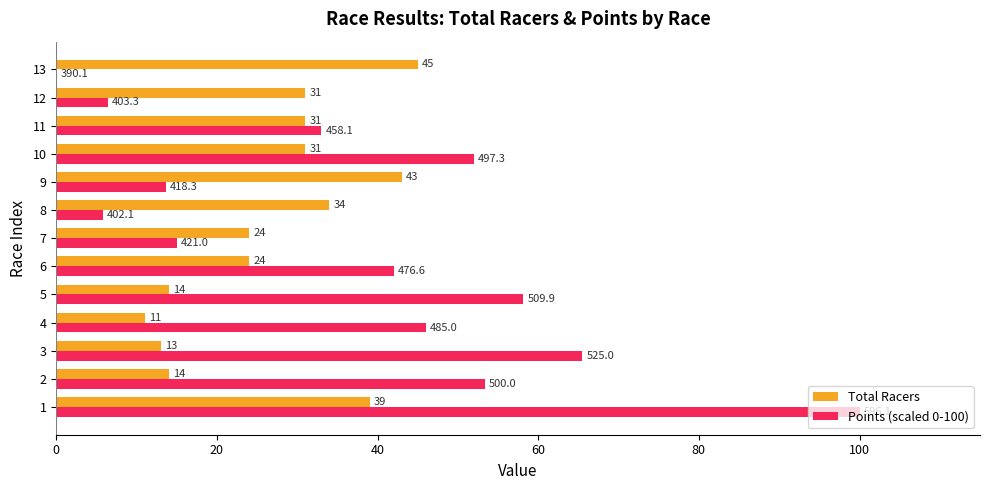

What is the total value across all series at 13?

45.0